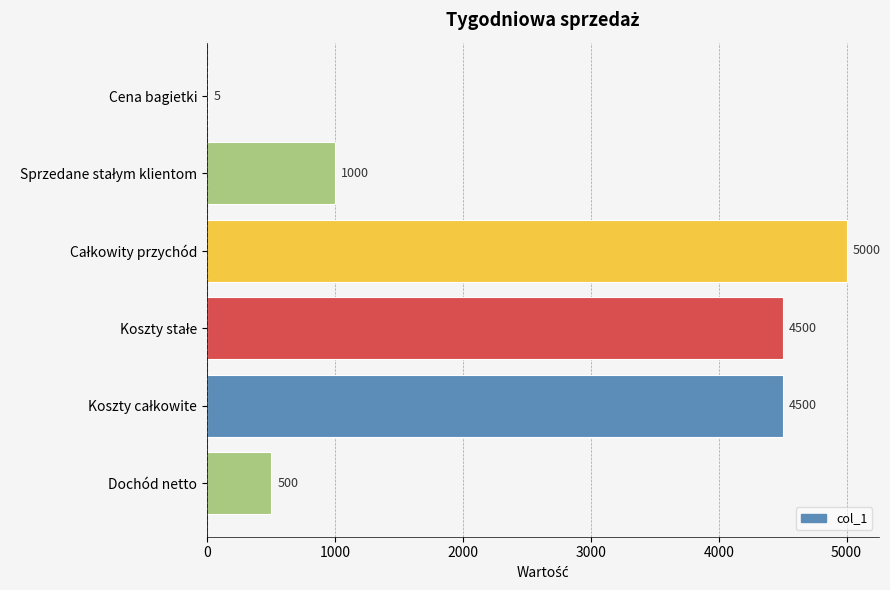

Is it true that the value at Cena bagietki is 5?

True